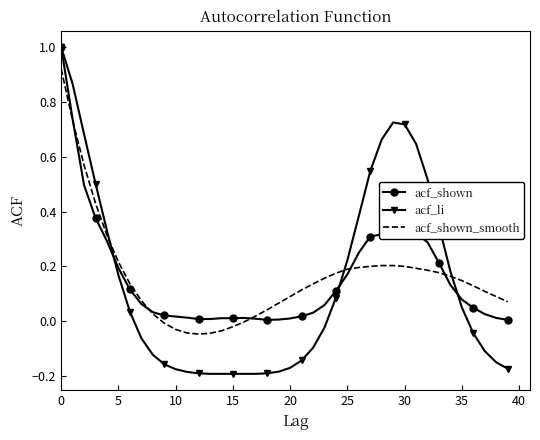

Which series has the largest range (max minus min)?

acf_li